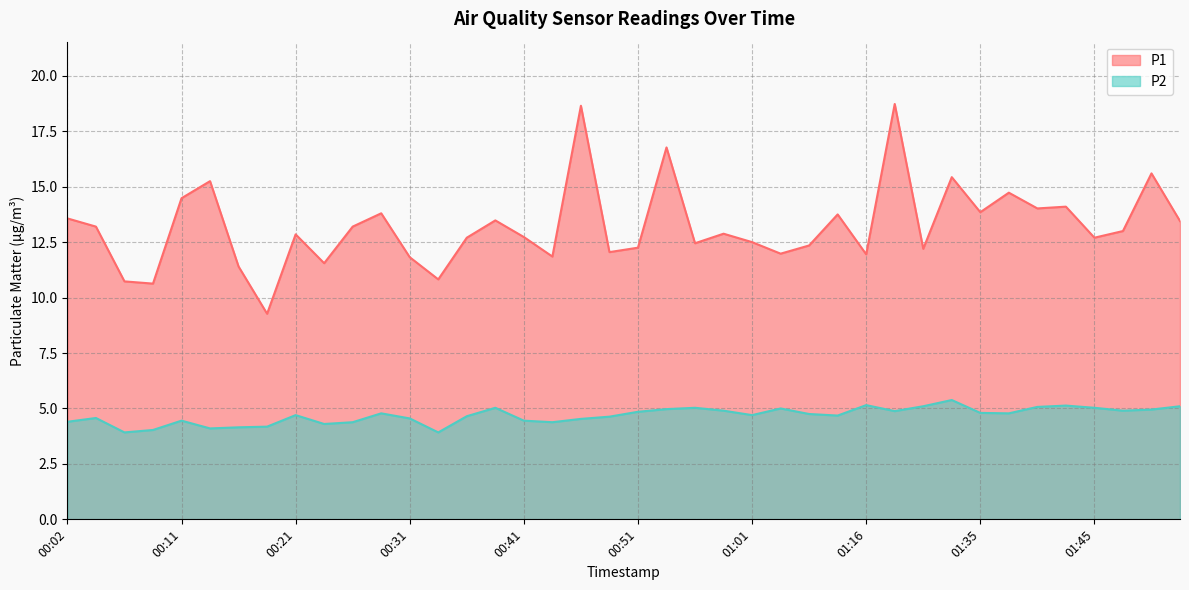

List the series in order of their overall mean, highest first.

P1, P2